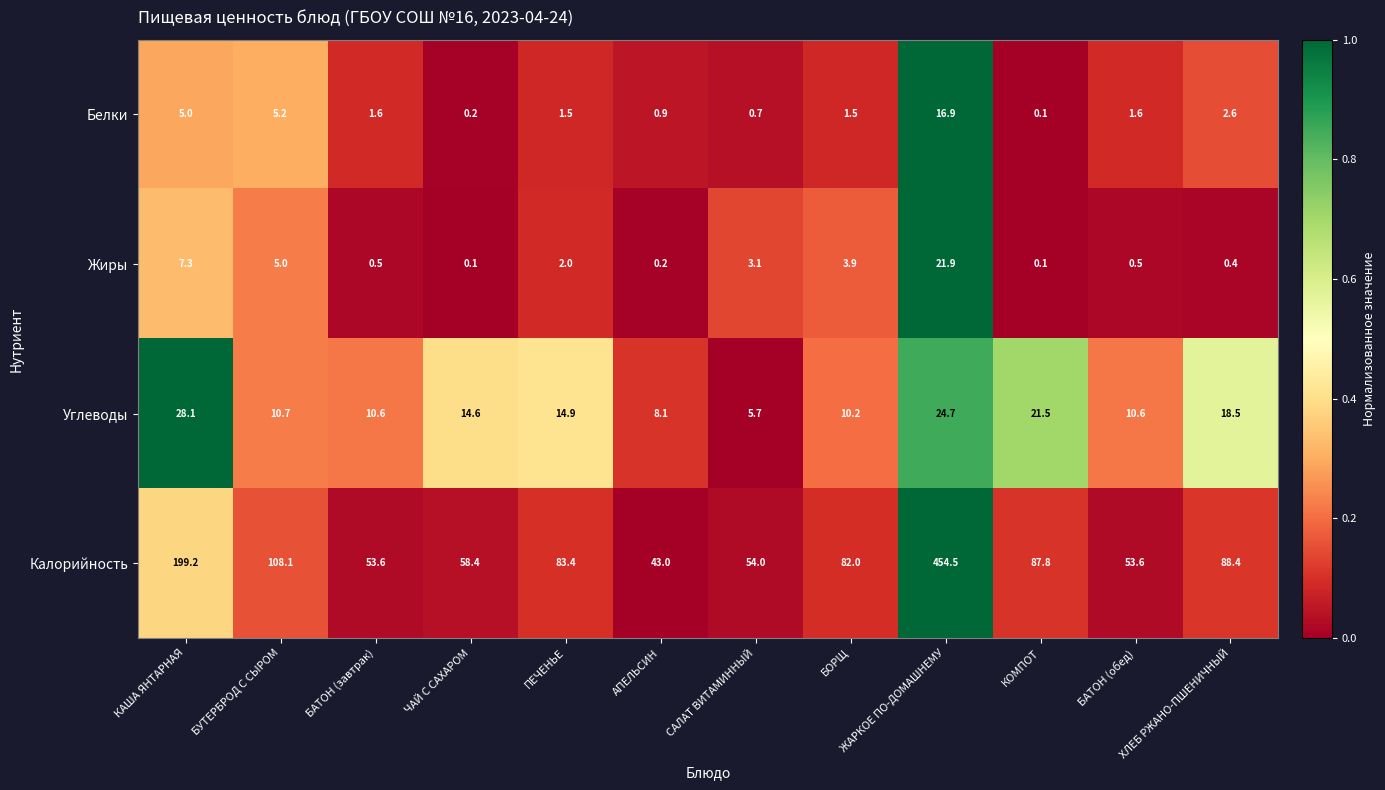

At ХЛЕБ РЖАНО-ПШЕНИЧНЫЙ, list the series in order from largest to smallest.

Калорийность, Углеводы, Белки, Жиры